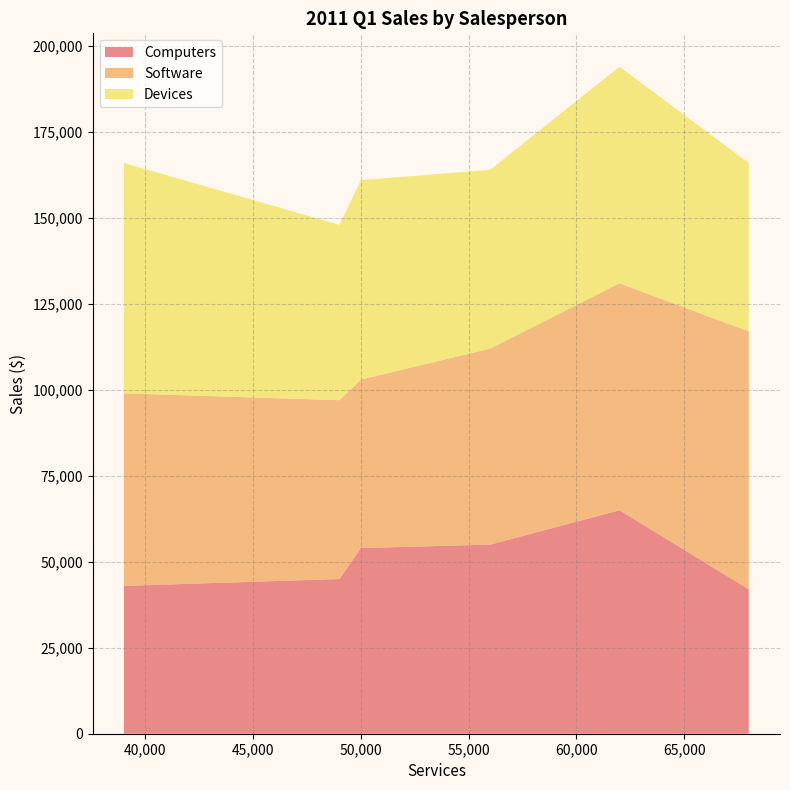

Reading left to right, what are all the values shown in this chart?

Computers: Betty=42000	Bill=54000	Jack=43000	Jim=45000	Sam=55000	Wendy=65000
Software: Betty=75000	Bill=49000	Jack=56000	Jim=52000	Sam=57000	Wendy=66000
Devices: Betty=49000	Bill=58000	Jack=67000	Jim=51000	Sam=52000	Wendy=63000